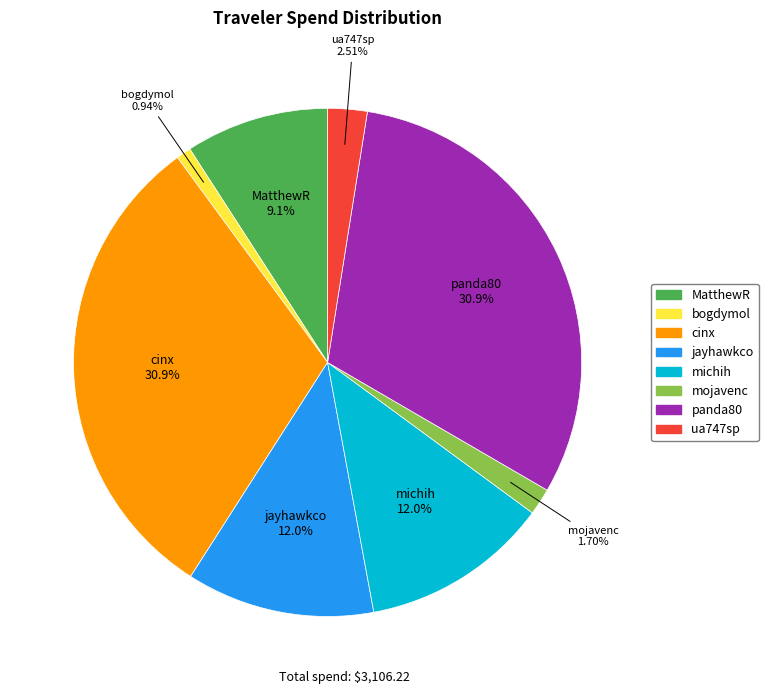

How much of the chart is everything except jayhawkco?

88.0%